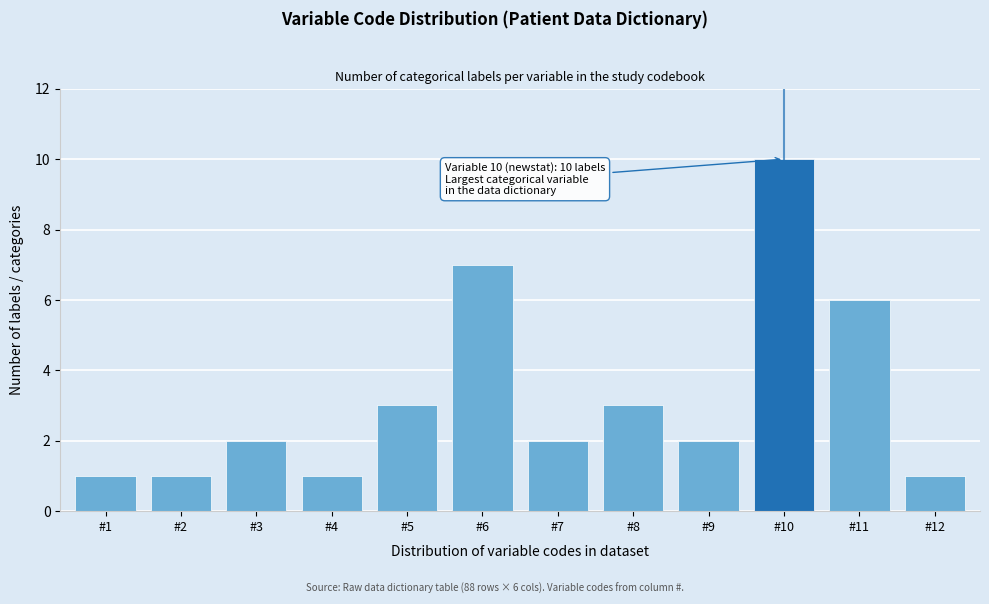

Reading left to right, extract all data points from this chart.

#1=1	#2=1	#3=2	#4=1	#5=3	#6=7	#7=2	#8=3	#9=2	#10=10	#11=6	#12=1